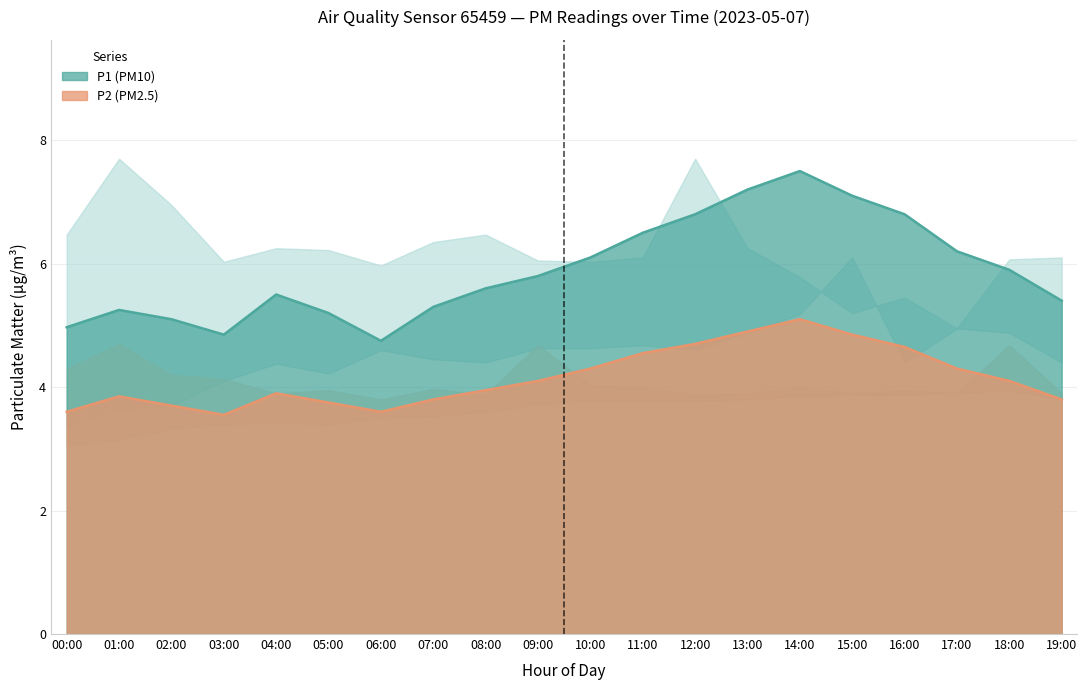

The P1 series shows 10.4 at 09:00. True or false?

False